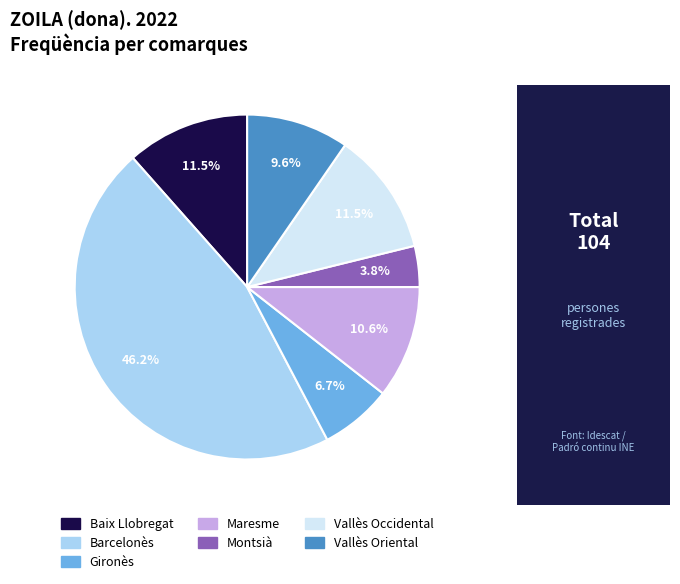

Approximately how many times larger is the value at Baix Llobregat compared to Vallès Occidental?

1.0